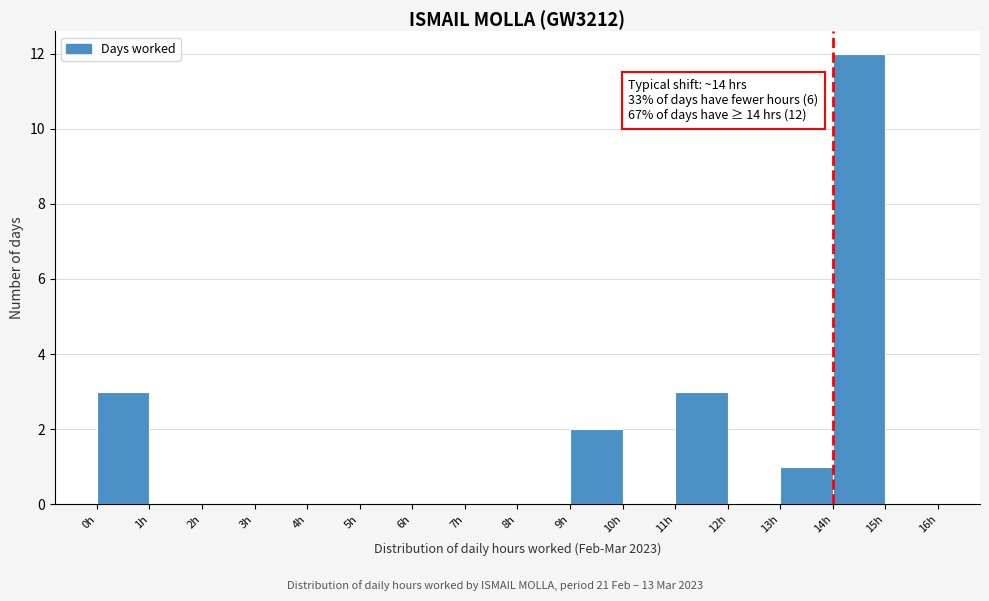

Over which range of the x-axis is the bar tallest?

14 to 15